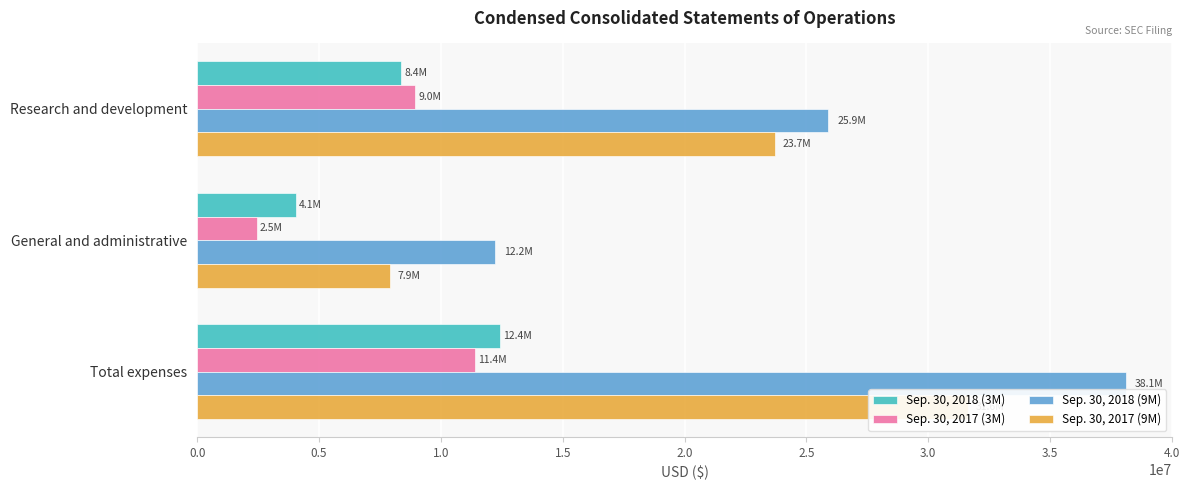

Where does the Sep. 30, 2018 (3M) series first go above 8369451?

Total expenses